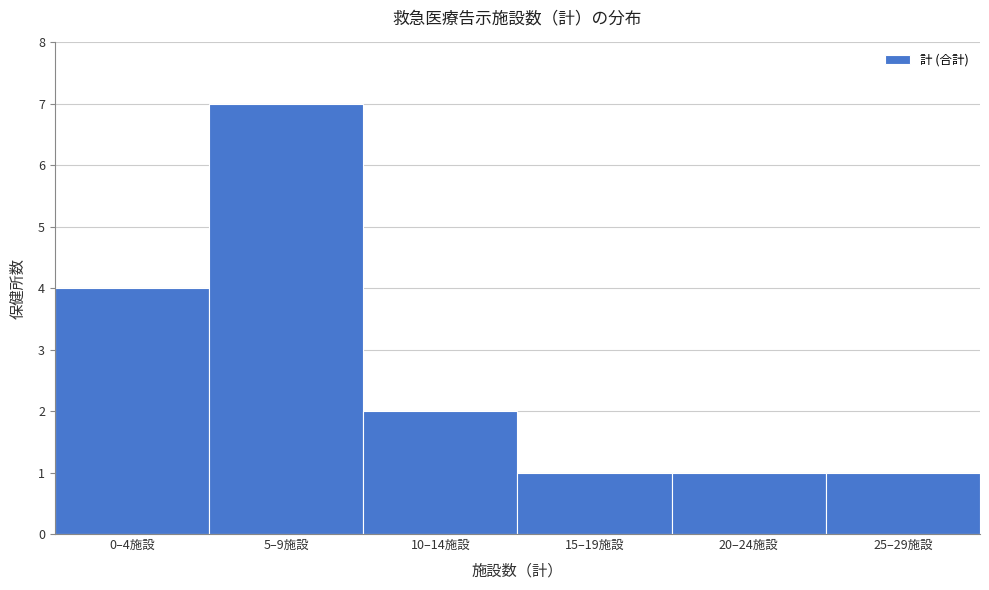

Reading right to left, what are all the values shown in this chart?

1	1	1	2	7	4